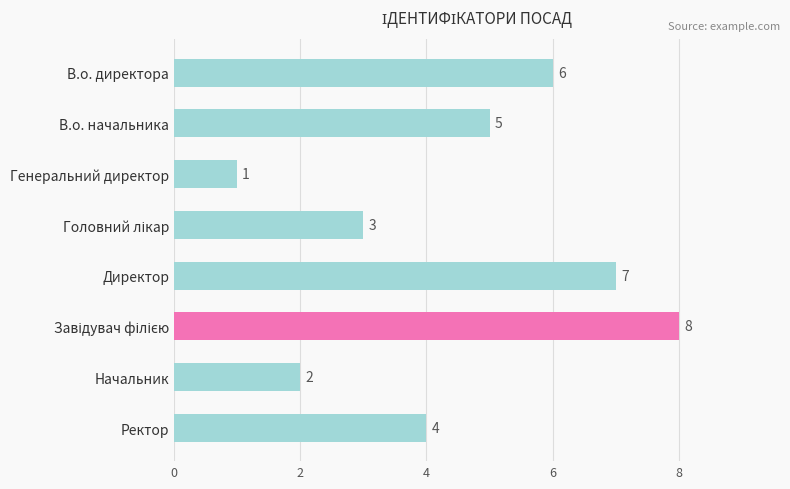

What is the difference between the second highest and second lowest values?

5